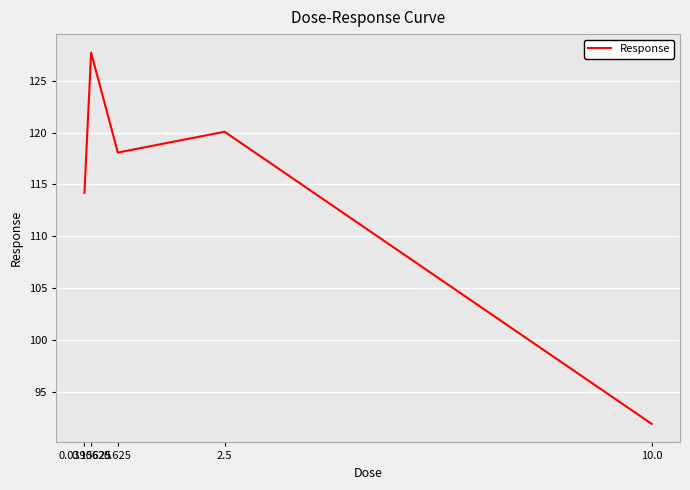

What is the smallest value displayed?

91.9